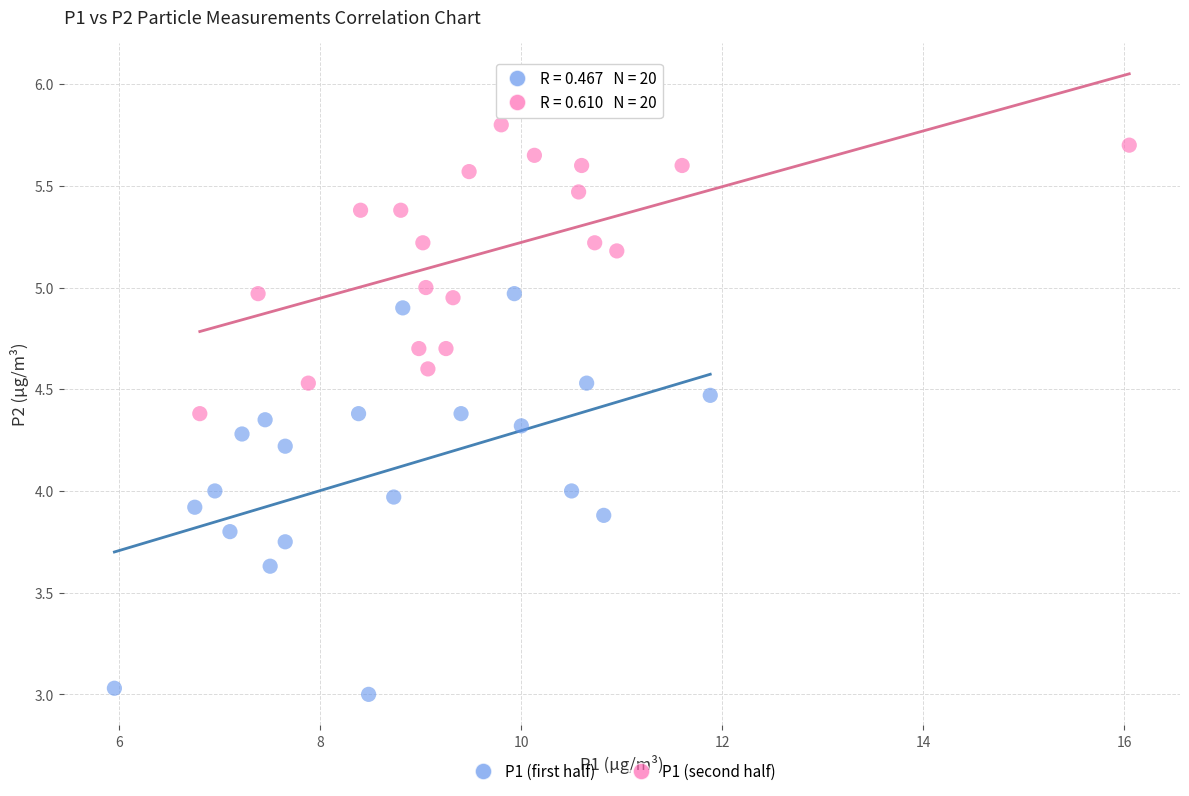

Which series reaches the maximum Y coordinate?

P1 (second half)